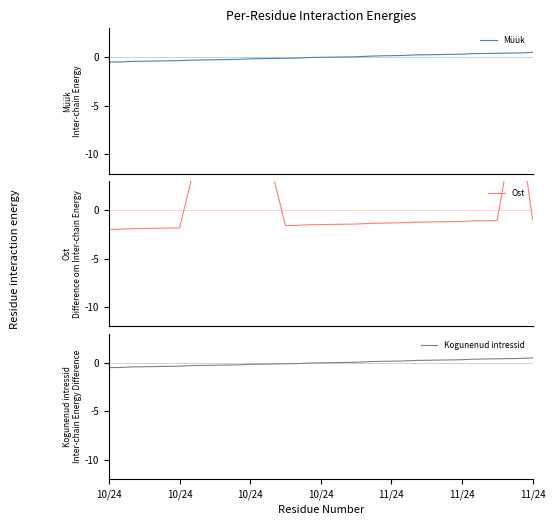

True or false: Müük has more than 0 points higher than both neighbors.

False